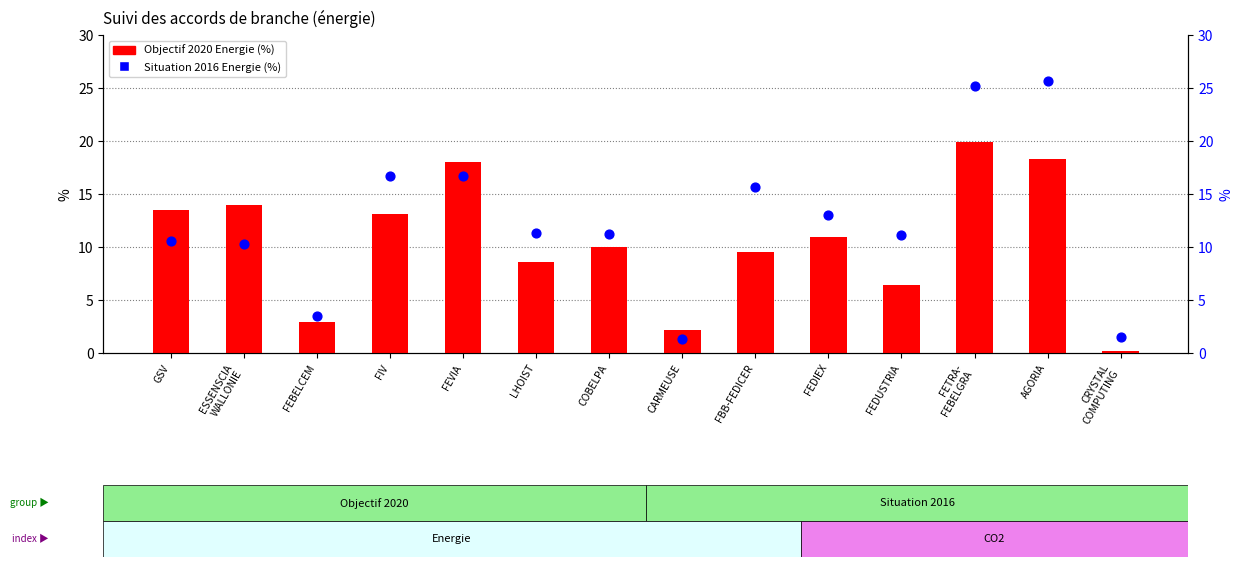

What are all the series names shown in the legend?

Objectif 2020 Energie, Situation 2016 Energie